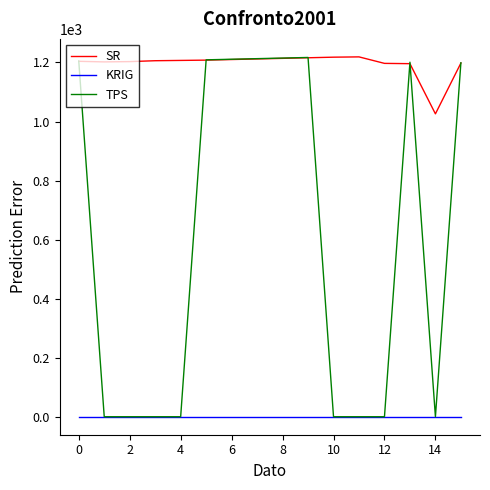

What are all the series names shown in the legend?

SR, KRIG, TPS